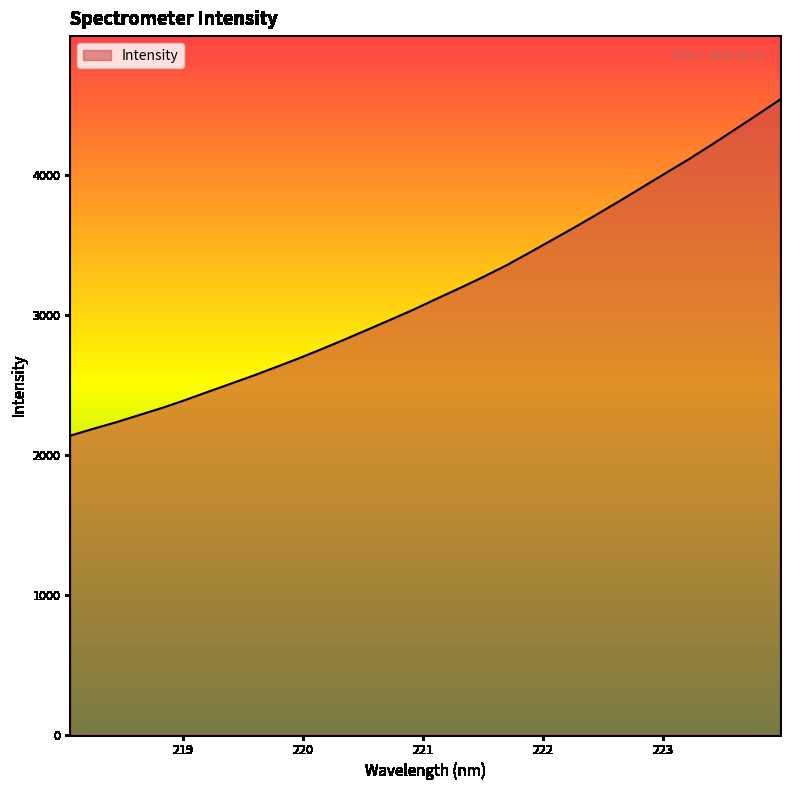

What is the greatest value displayed?

4540.9